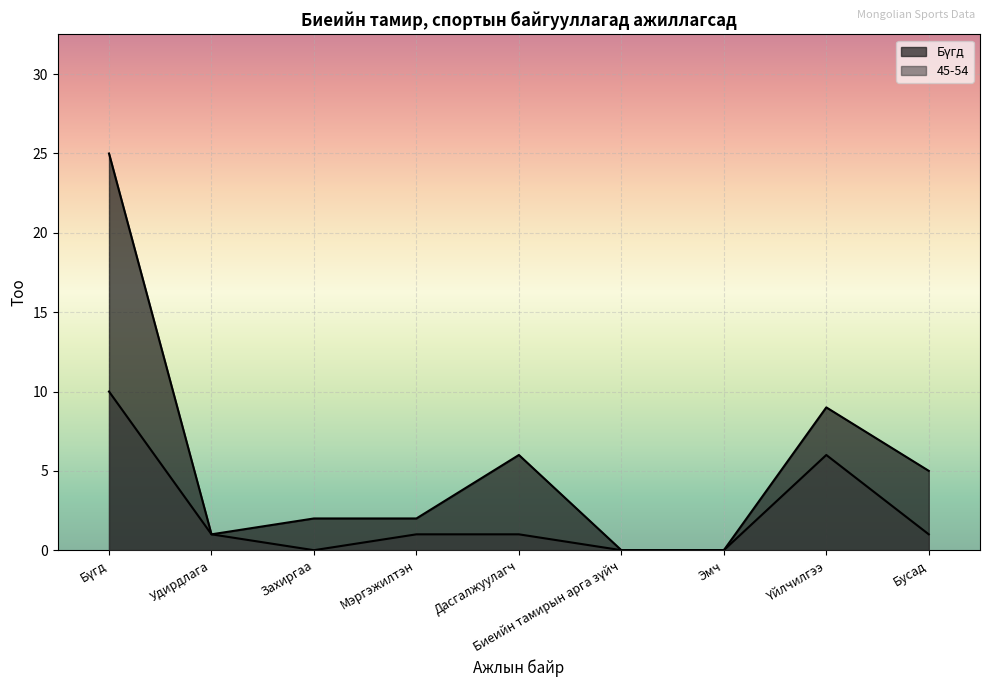

Where is Бүгд nearest to the value 12?

Үйлчилгээ